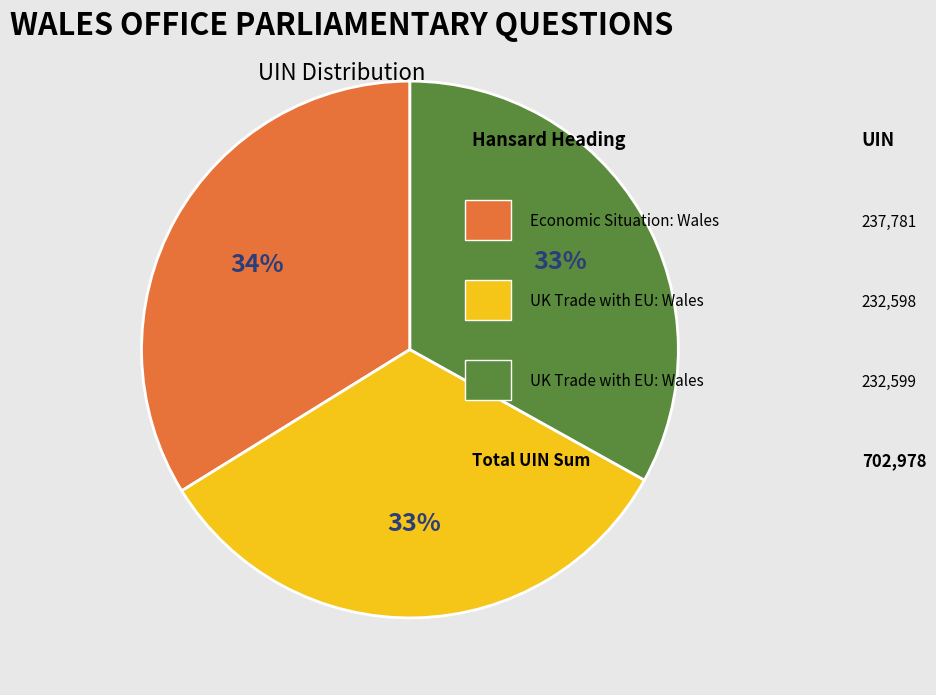

To the nearest percent, what is the average slice percentage?

33%